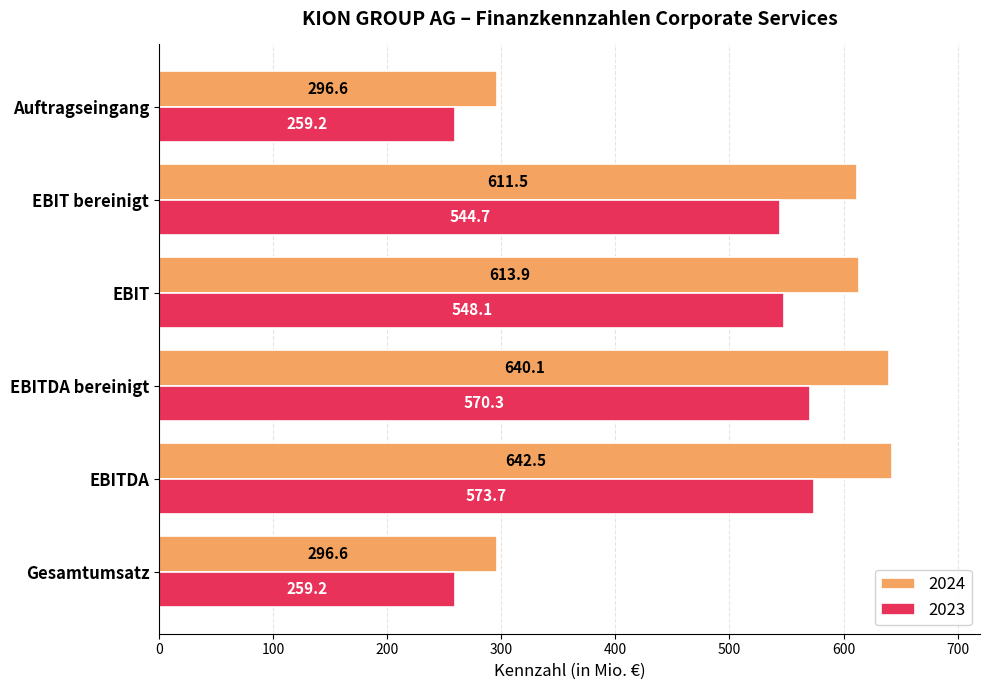

Rank the series by their maximum value, from lowest to highest.

2023, 2024